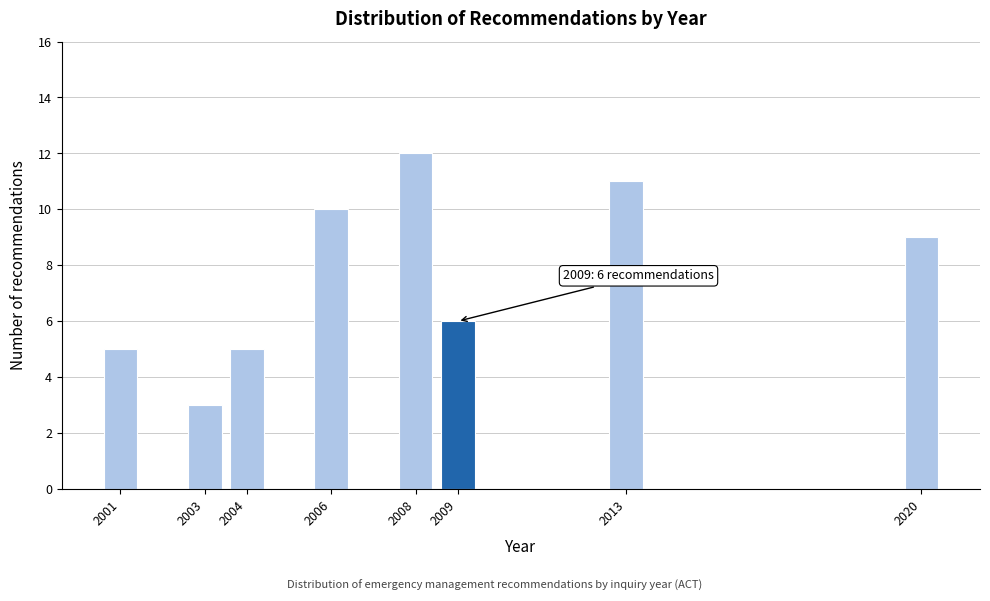

Reading left to right, transcribe all the data shown in this chart.

5	3	5	10	12	6	11	9